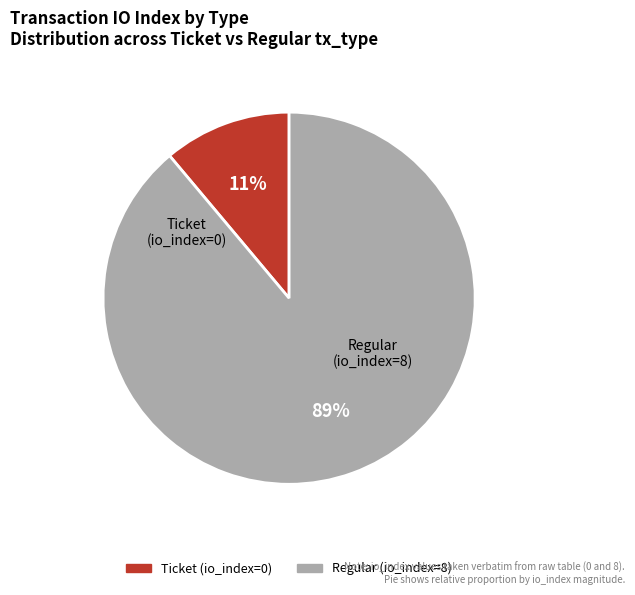

Between Ticket (io_index=0) and Regular (io_index=8), which is larger?

Regular (io_index=8)